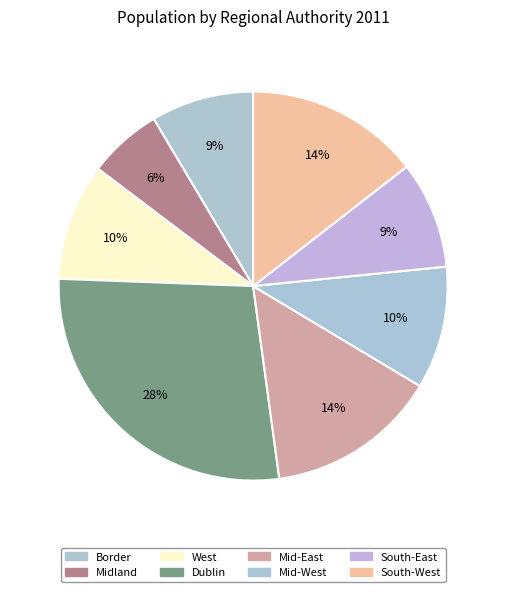

Count the number of slices in the pie.

8